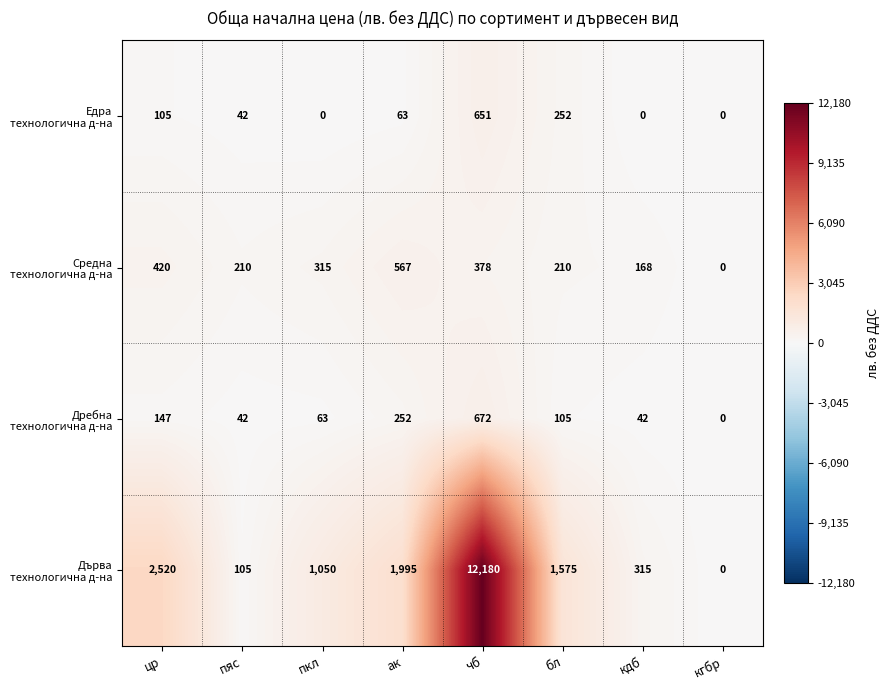

What is the spread (max minus min) of values at пкл?

1050